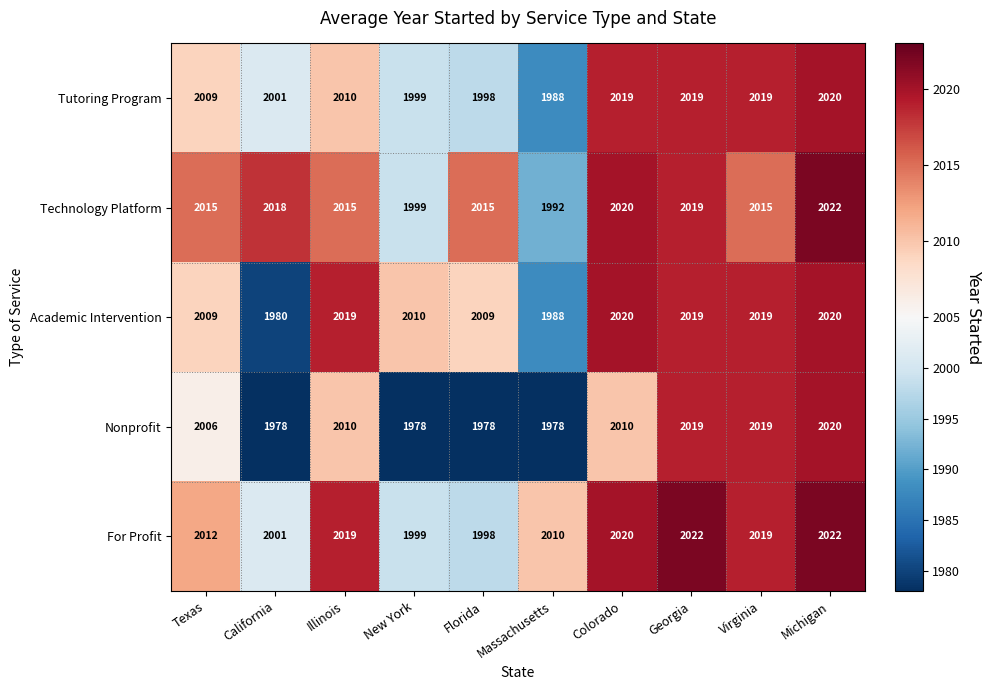

The Nonprofit series shows 1978 at New York. True or false?

True